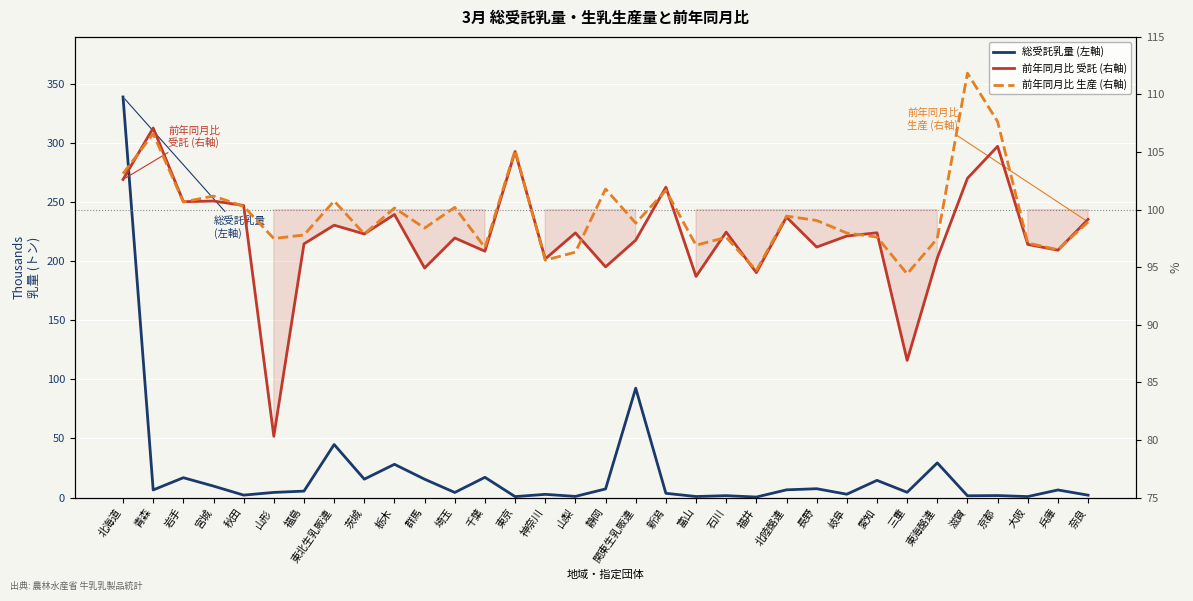

How many data points in 前年同月比 受託 (右軸) are above 97?

21